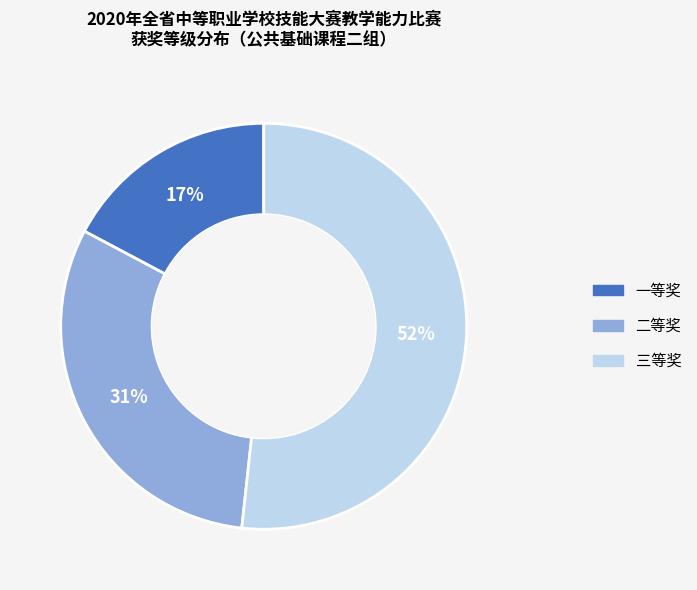

Is 三等奖 the majority of the pie?

Yes